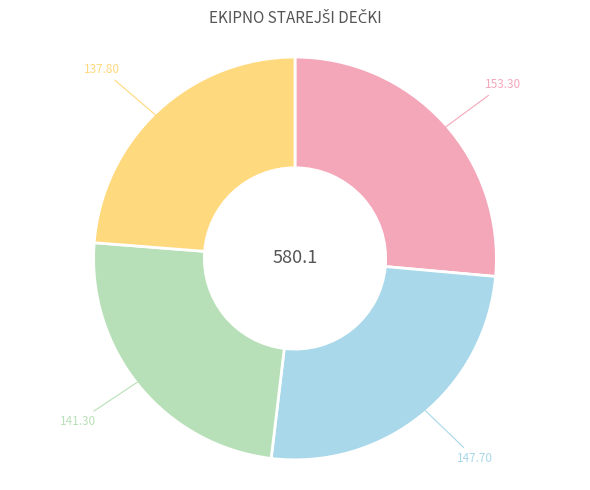

Is there a majority slice in this chart?

No